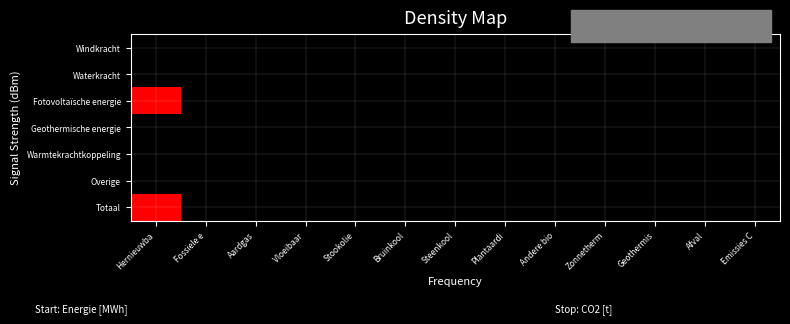

At Plantaardi, list the series in order from smallest to largest.

Windkracht, Waterkracht, Fotovoltaïsche energie, Geothermische energie, Warmtekrachtkoppeling, Overige, Totaal